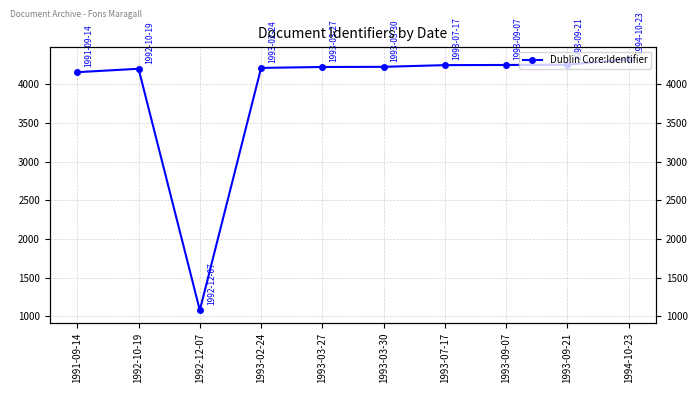

Reading left to right, transcribe all the data shown in this chart.

4155	4199	1080	4210	4222	4224	4246	4248	4252	4322